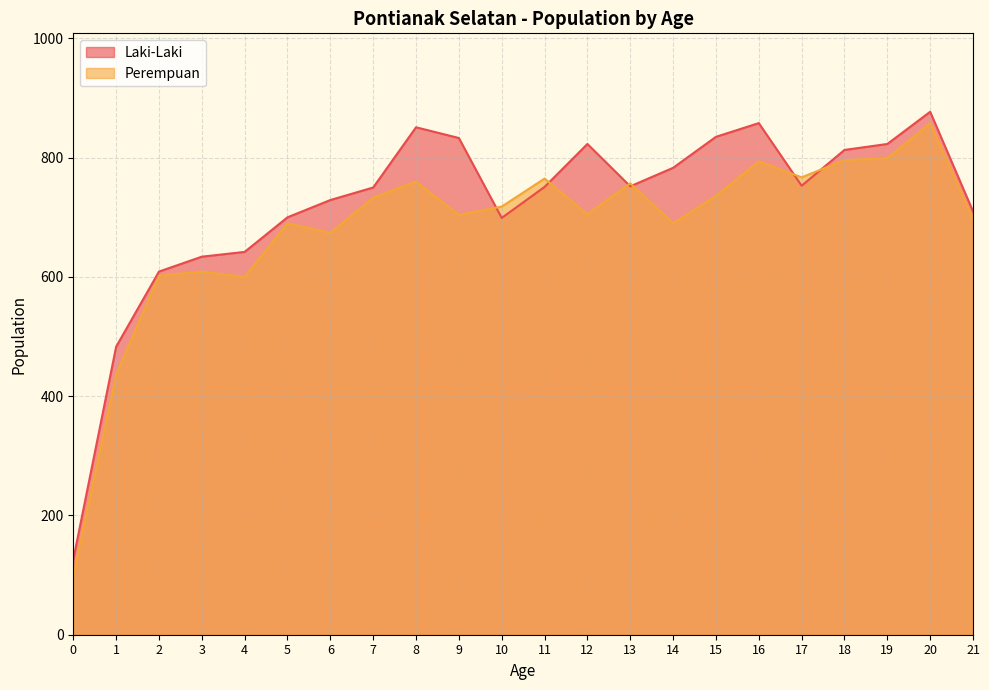

How many intersections are there between Laki-Laki and Perempuan?

6